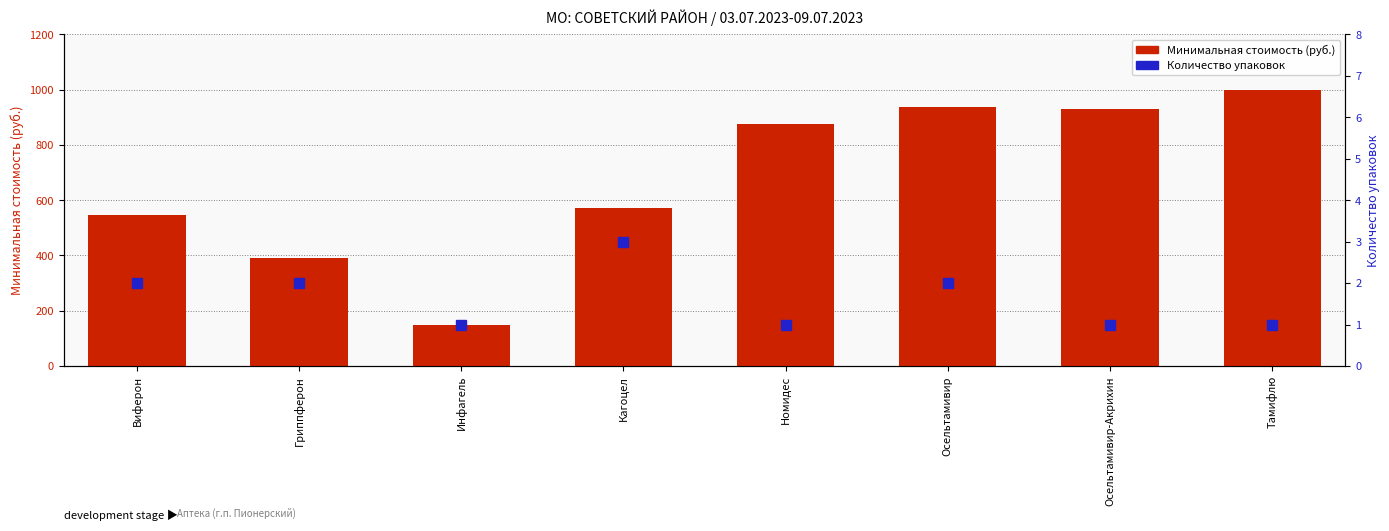

Rank the categories by Количество упаковок value from highest to lowest.

Кагоцел, Виферон, Гриппферон, Осельтамивир, Инфагель, Номидес, Осельтамивир-Акрихин, Тамифлю